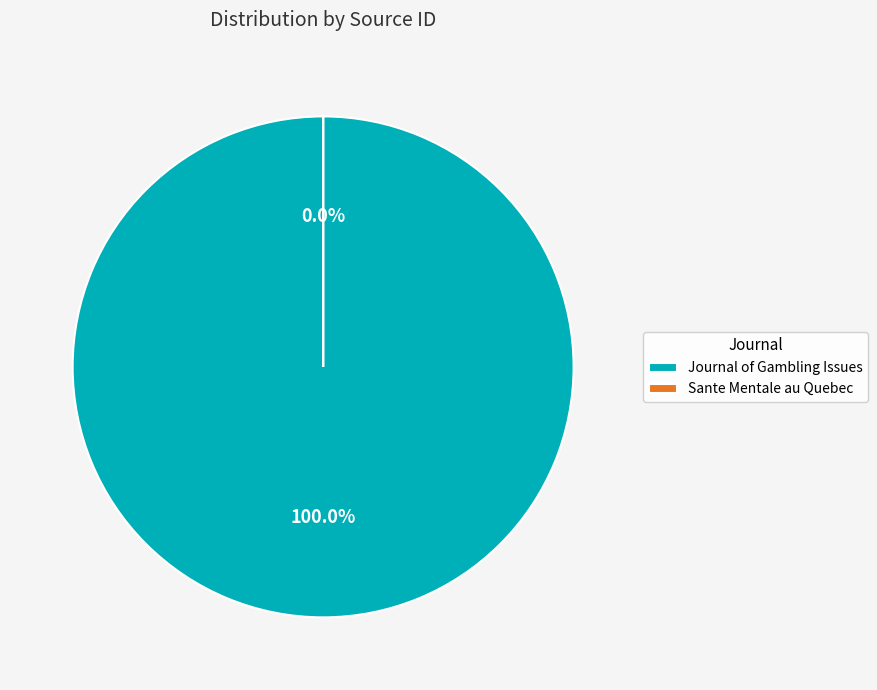

Which category has the biggest portion of the pie?

Journal of Gambling Issues